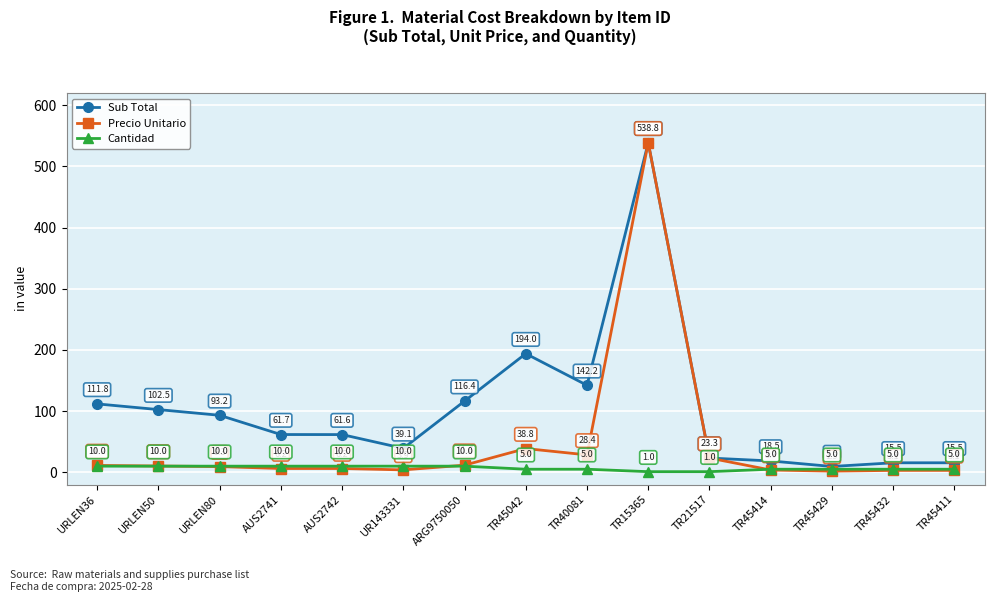

True or false: Cantidad has a value of 10.0 at UR143331.

True